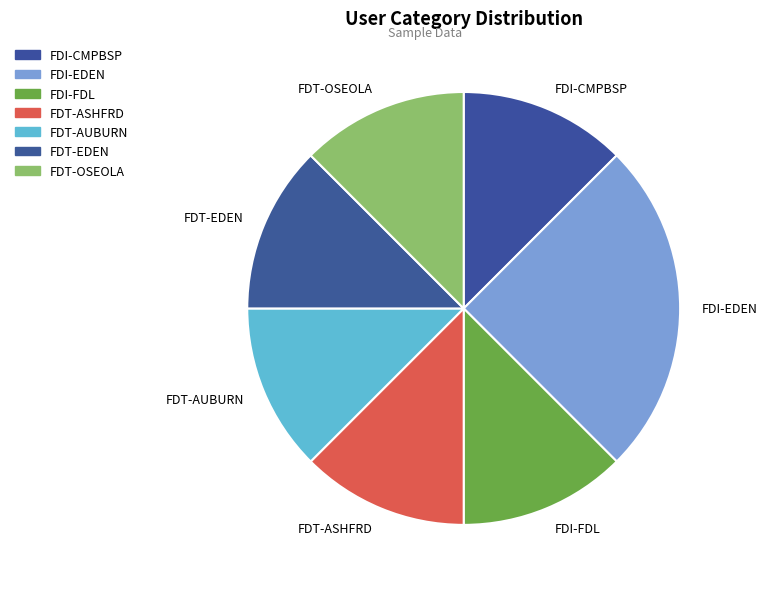

Which slice is the largest?

FDI-EDEN